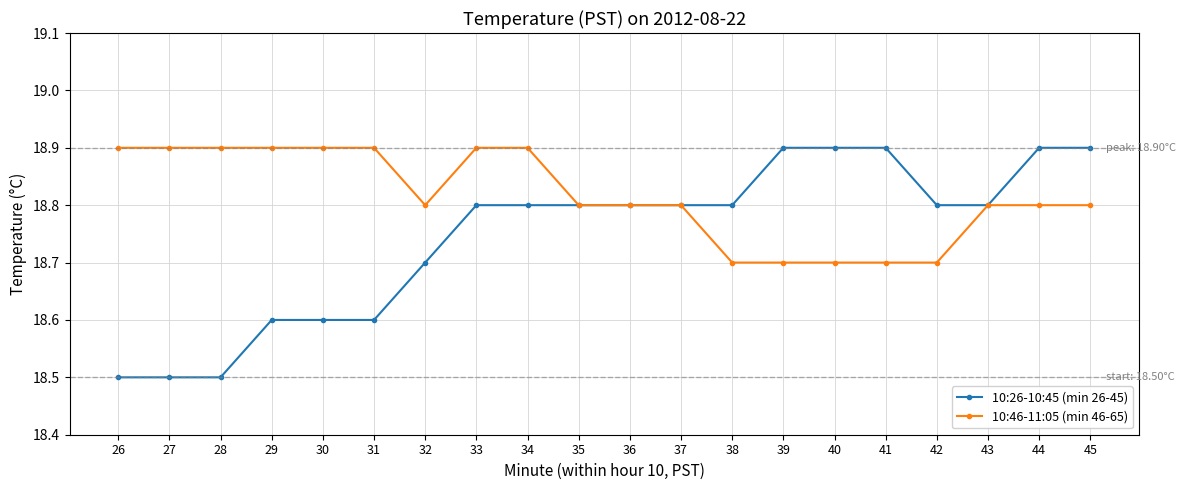

The 10:26-10:45 (min 26-45) series shows 18.8 at 37. True or false?

True